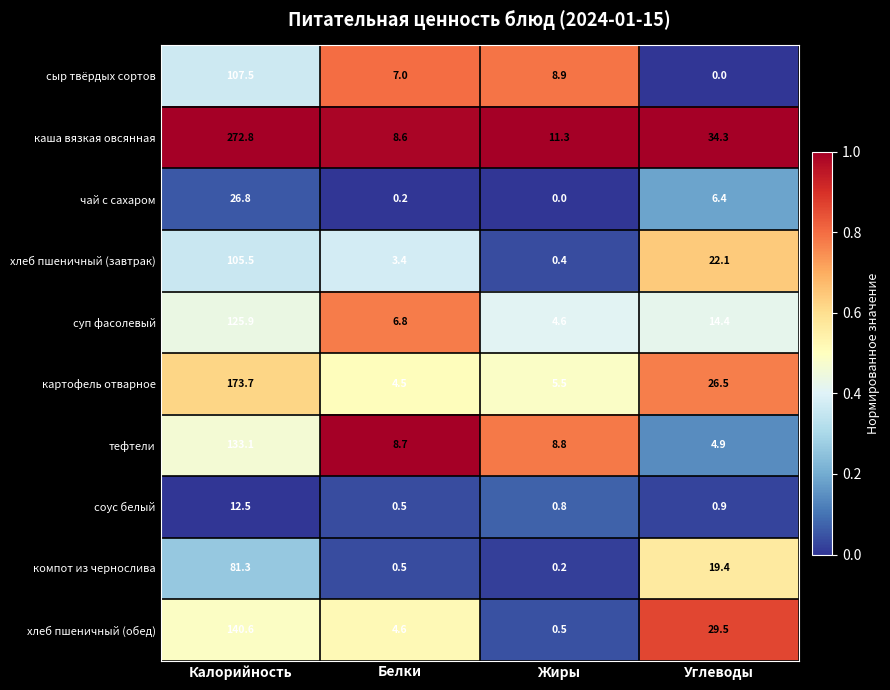

Between Калорийность and Углеводы, which series saw the biggest shift?

каша вязкая овсянная